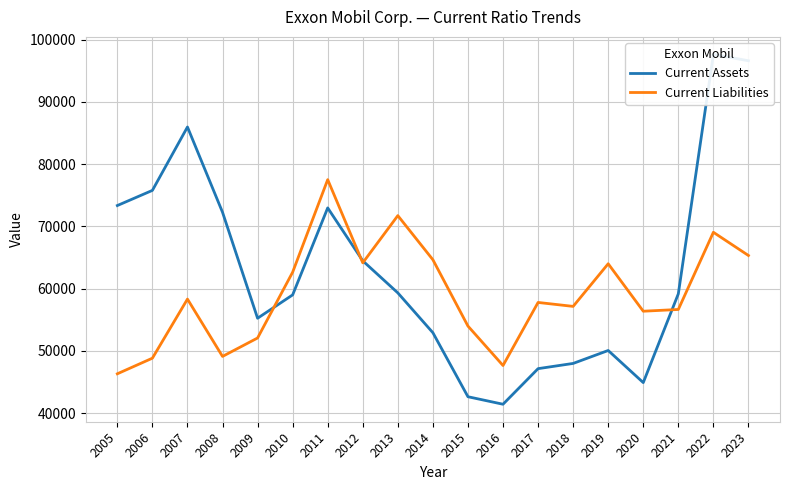

Does the chart display data point markers on the line(s)?

No